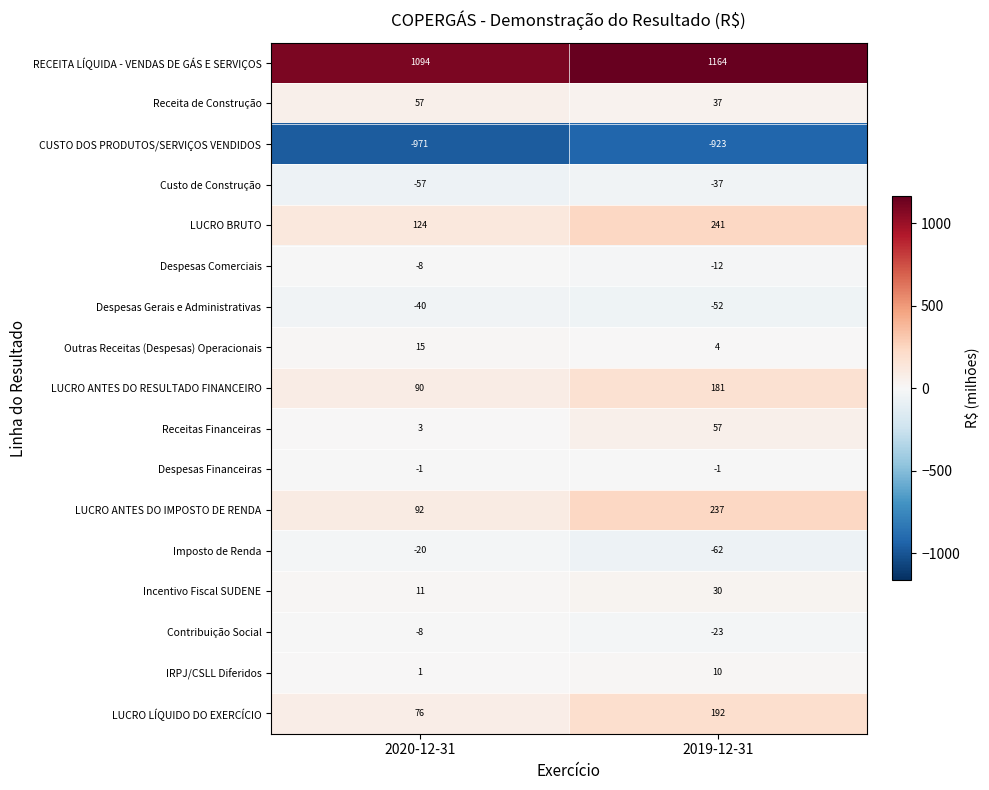

How many series are shown in this chart?

17